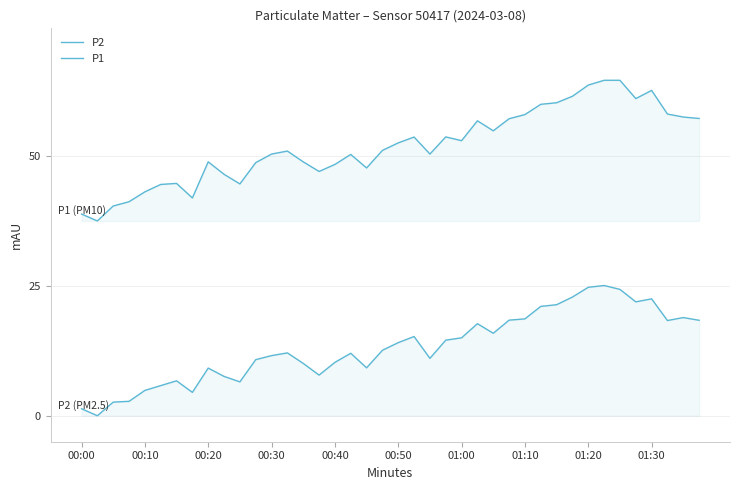

How many lines are shown in the chart?

2